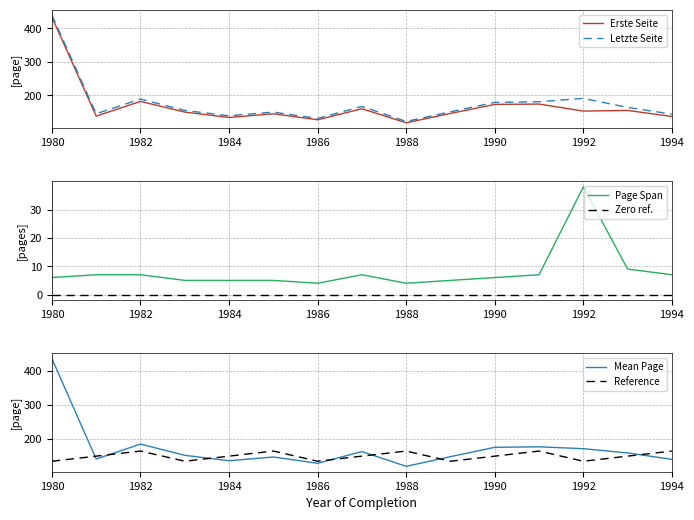

True or false: Letzte Seite has a value of 191 at 1992.

True